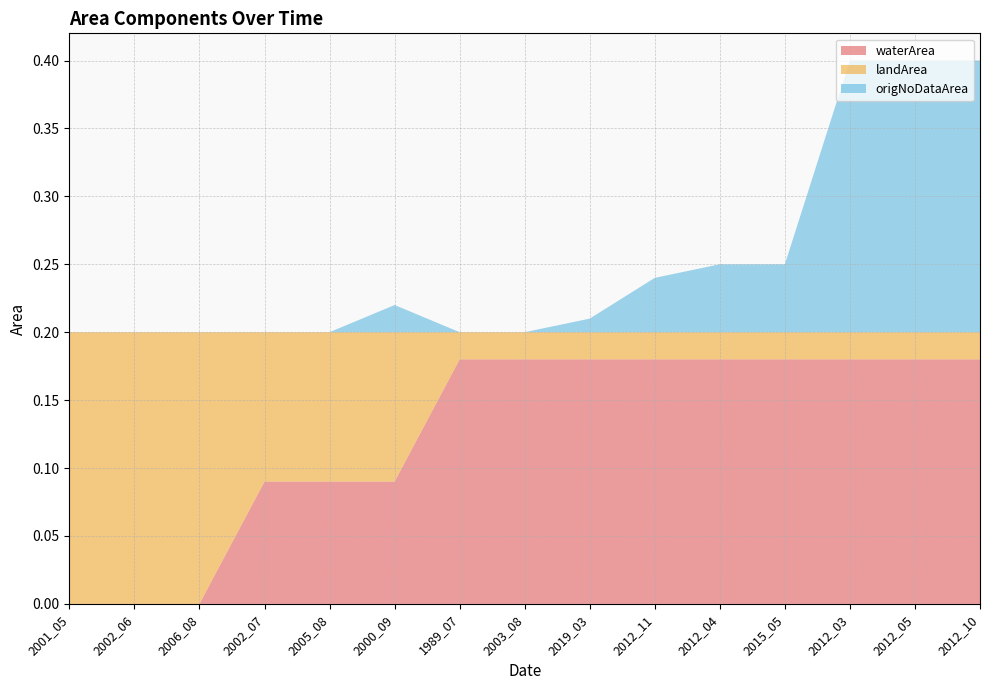

Reading left to right, what are all the values shown in this chart?

waterArea: 0.0	0.0	0.0	0.1	0.1	0.1	0.2	0.2	0.2	0.2	0.2	0.2	0.2	0.2	0.2
landArea: 0.2	0.2	0.2	0.1	0.1	0.1	0.0	0.0	0.0	0.0	0.0	0.0	0.0	0.0	0.0
origNoDataArea: 0.0	0.0	0.0	0.0	0.0	0.0	0.0	0.0	0.0	0.0	0.1	0.1	0.2	0.2	0.2